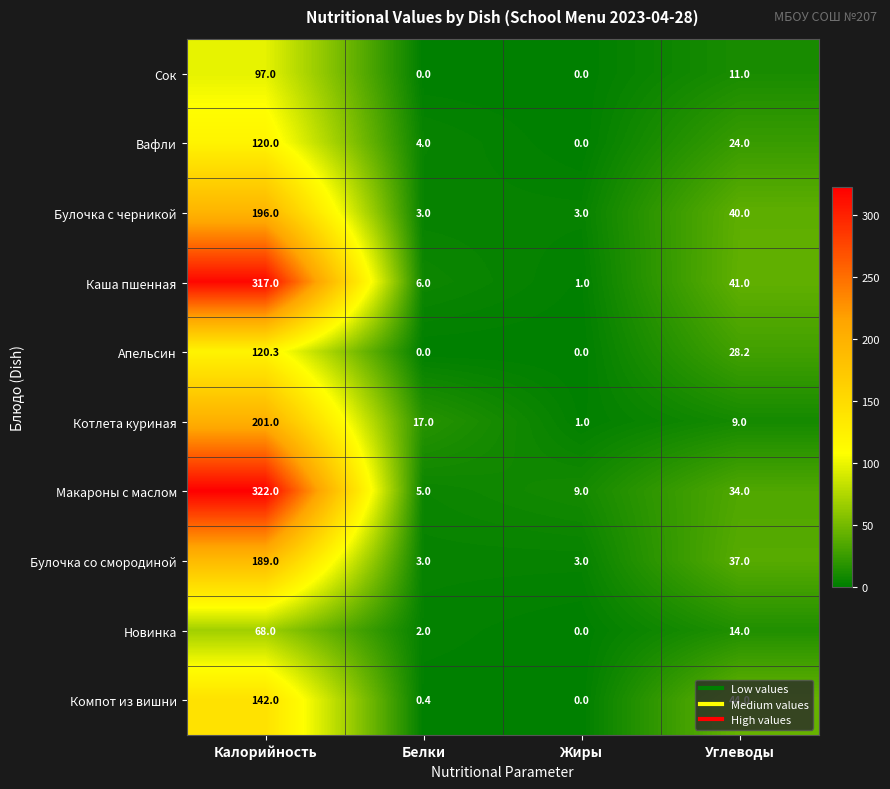

True or false: Котлета куриная has a value of 24.4 at Белки.

False